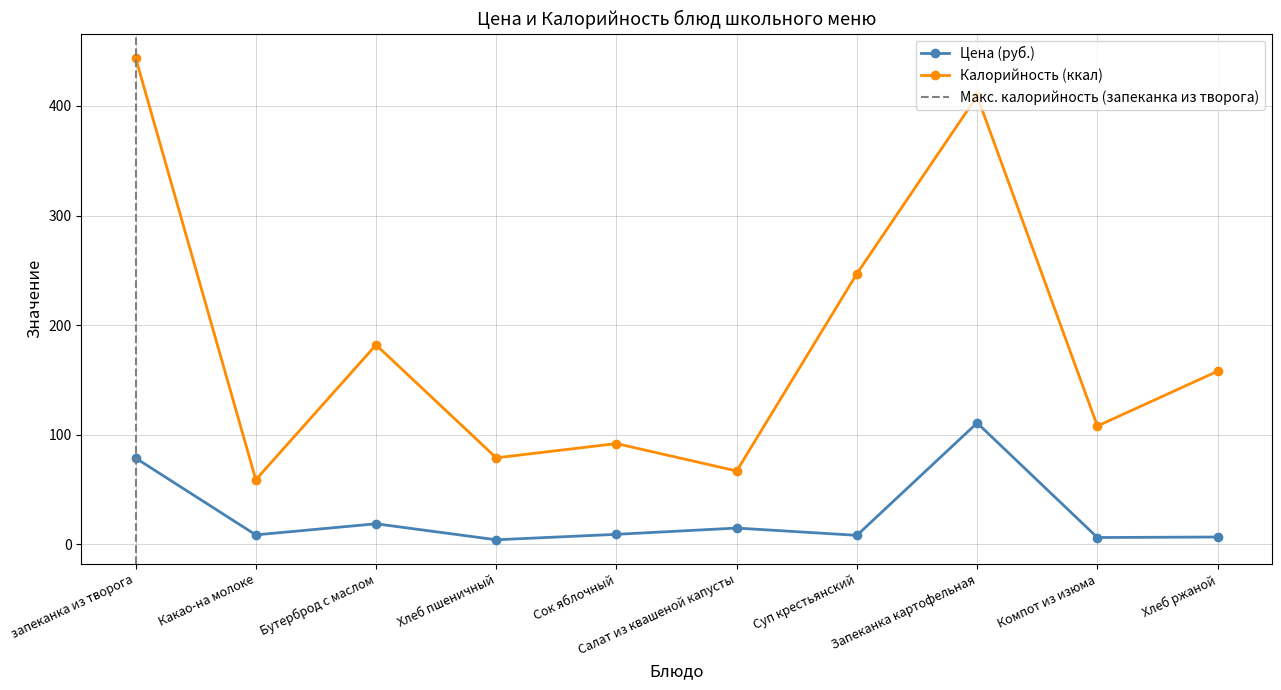

How many data points in Калорийность (ккал) are less than 158?

5